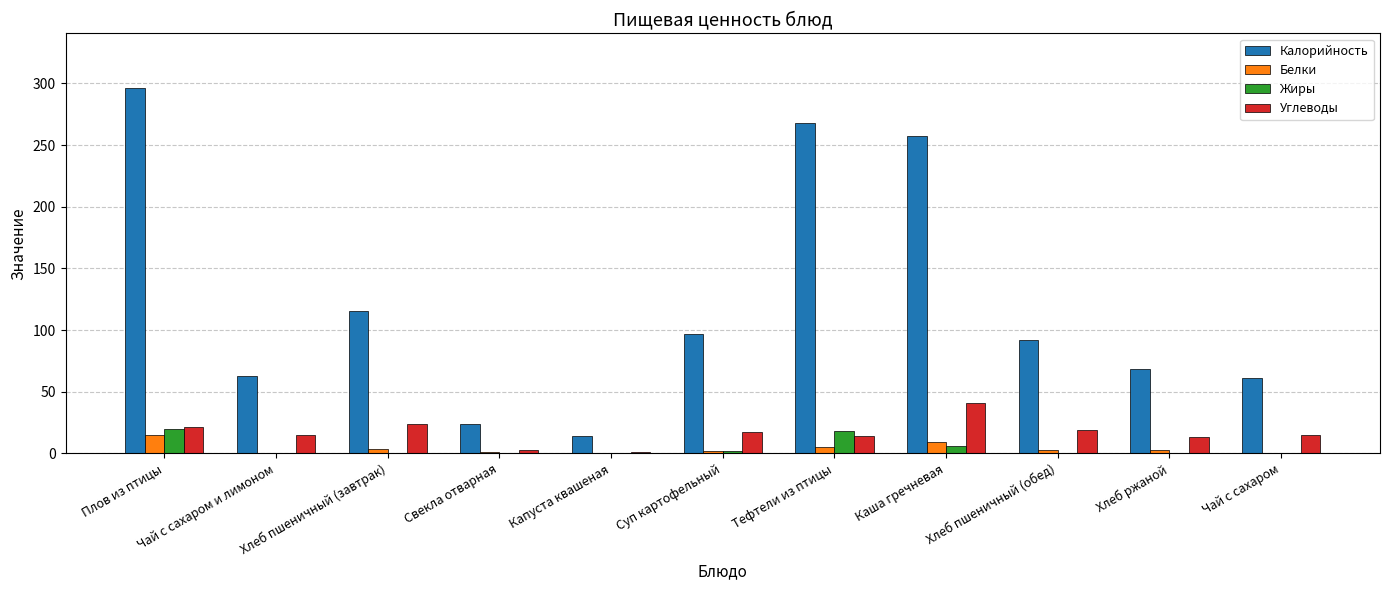

At which label does Белки first exceed 2?

Плов из птицы